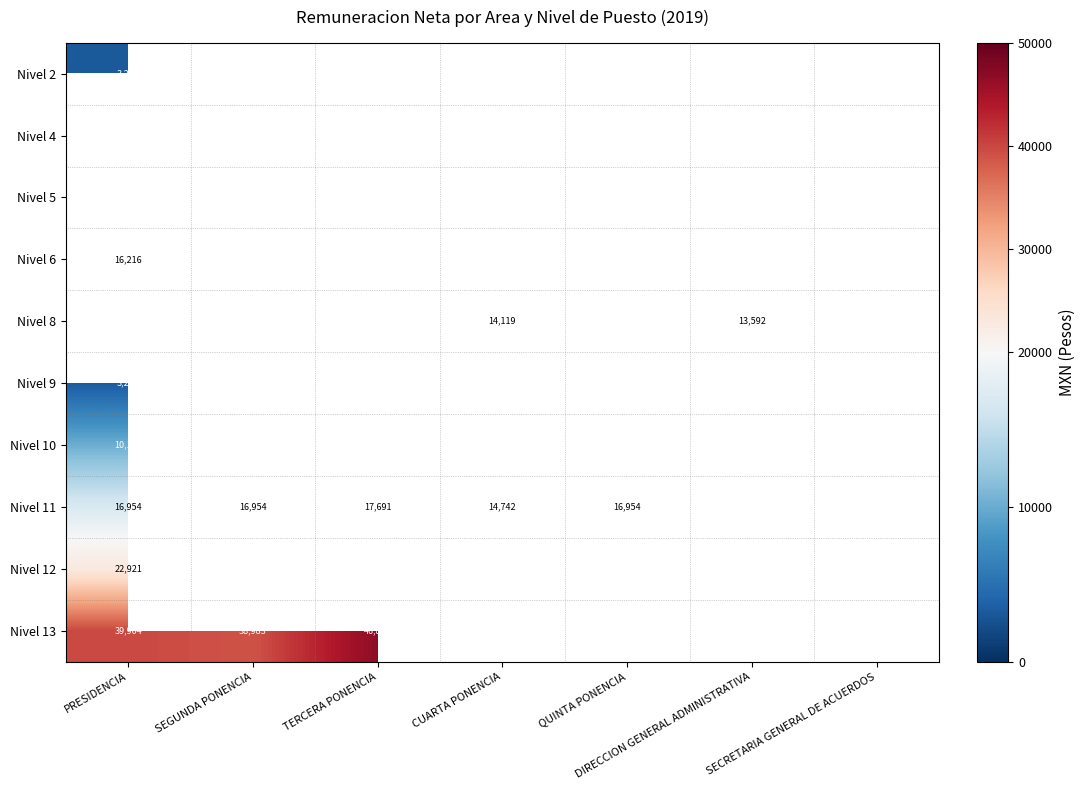

Is it true that Nivel 6 equals 3071 at SECRETARIA GENERAL DE ACUERDOS?

False